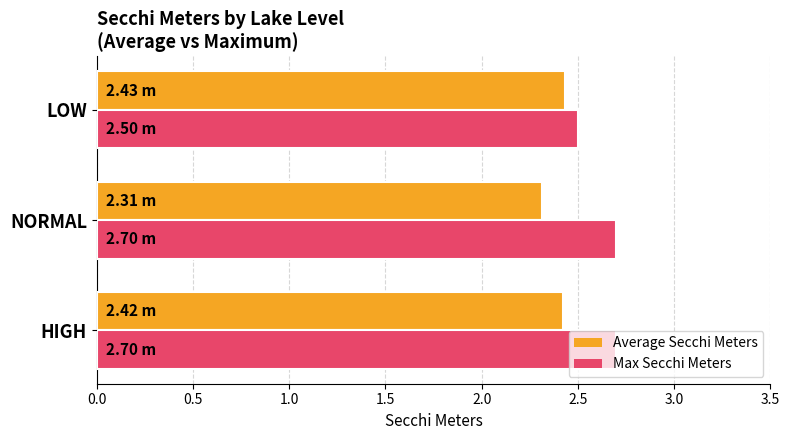

What is the smallest value displayed?

2.3